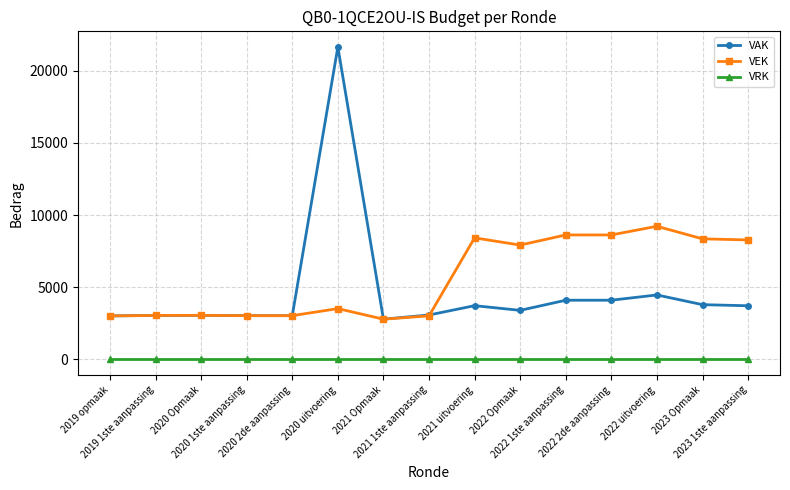

Does the chart display data point markers on the line(s)?

Yes